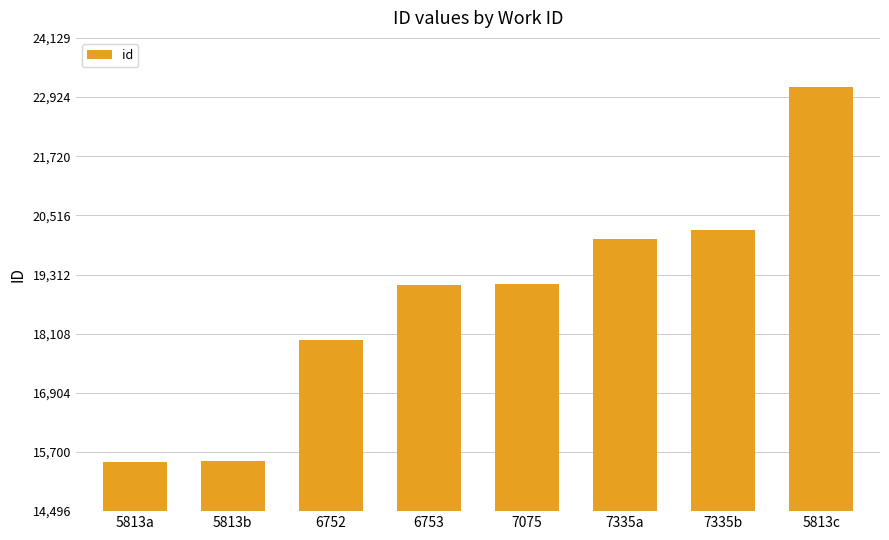

What is the greatest value displayed?

23129